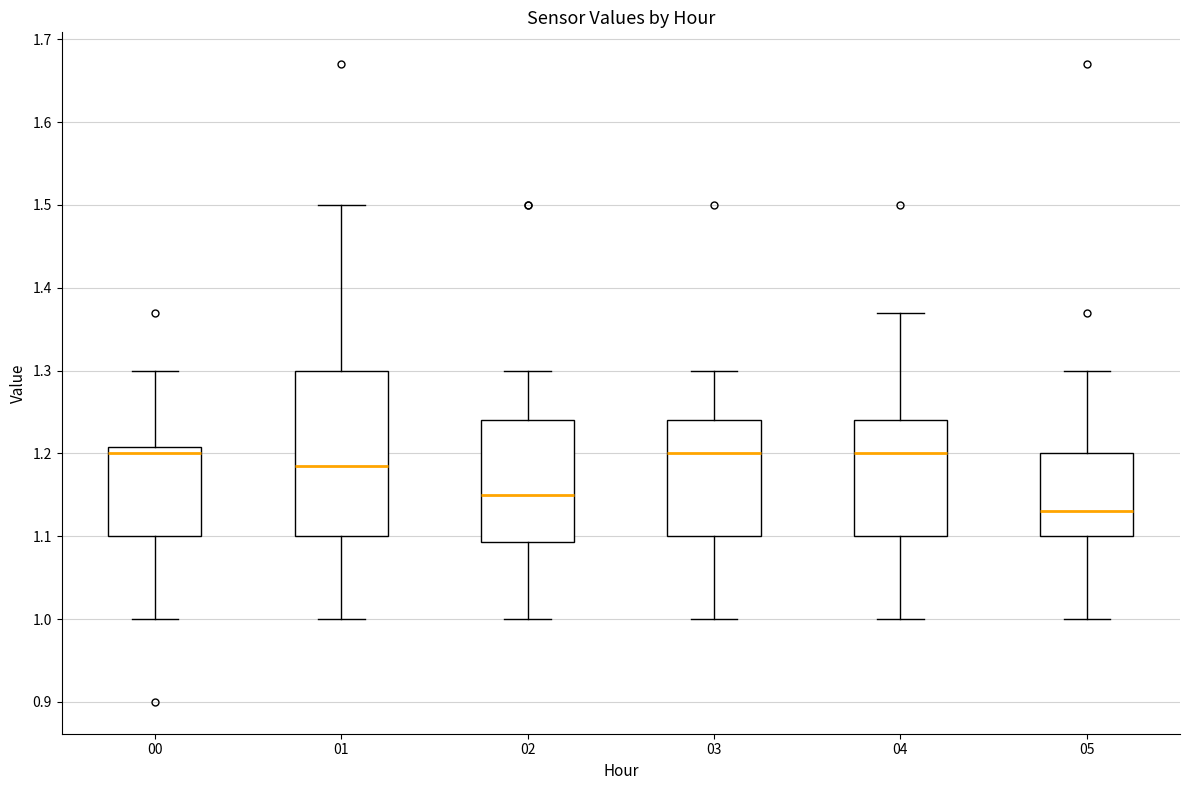

Which box's median line is the lowest?

05